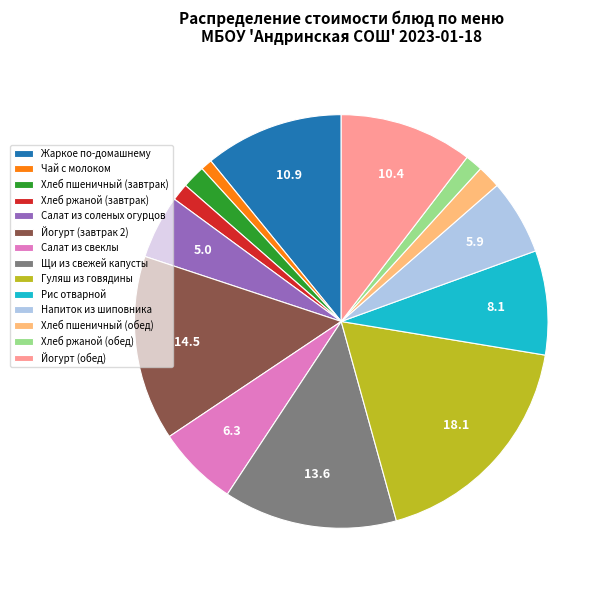

The Рис отварной slice represents 8% of the pie. True or false?

True